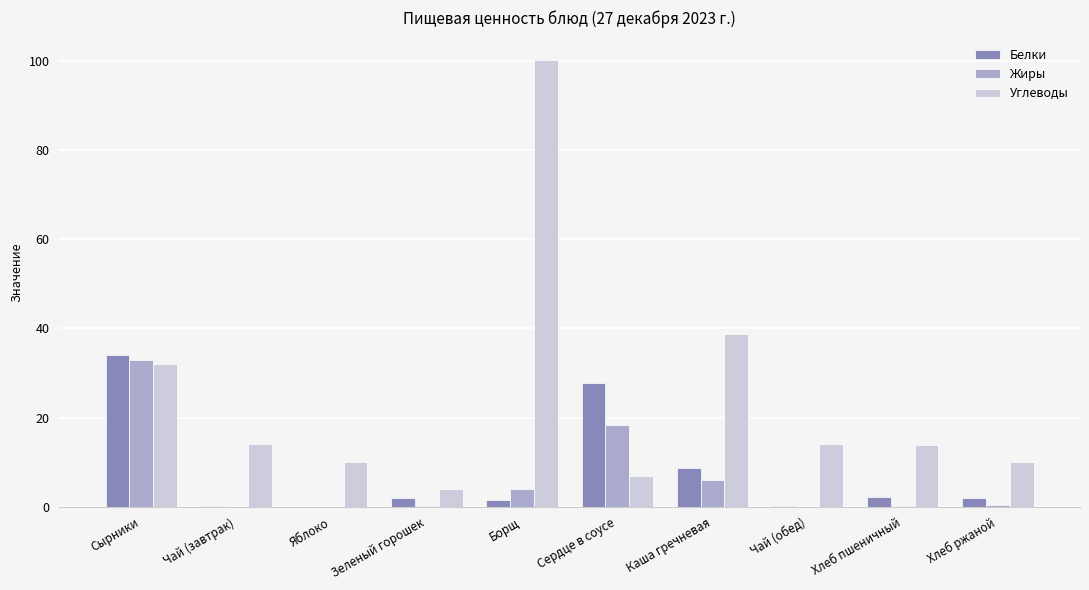

At which category is the sum across all series the highest?

Борщ